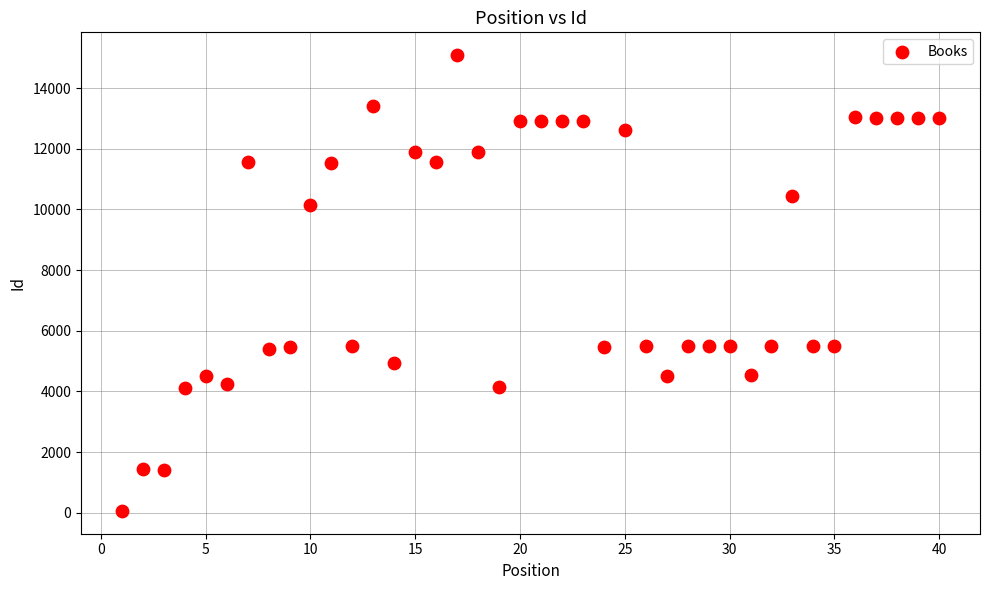

What is the range of Y values (max minus min)?

15024